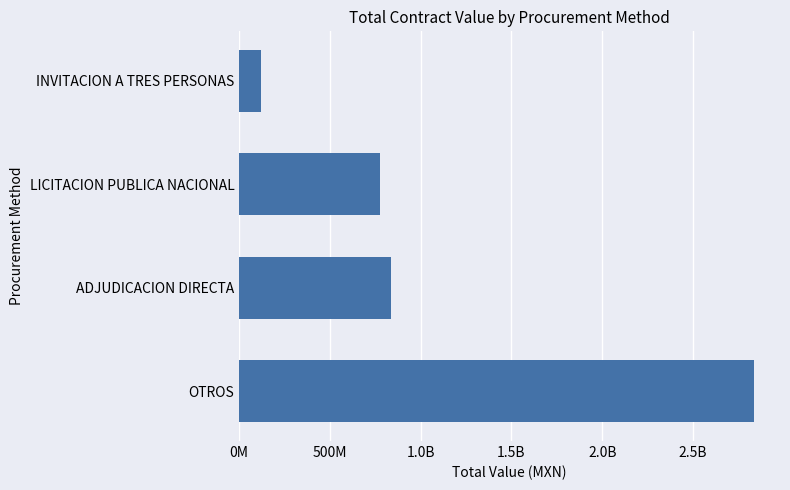

Does the chart contain any negative values?

No